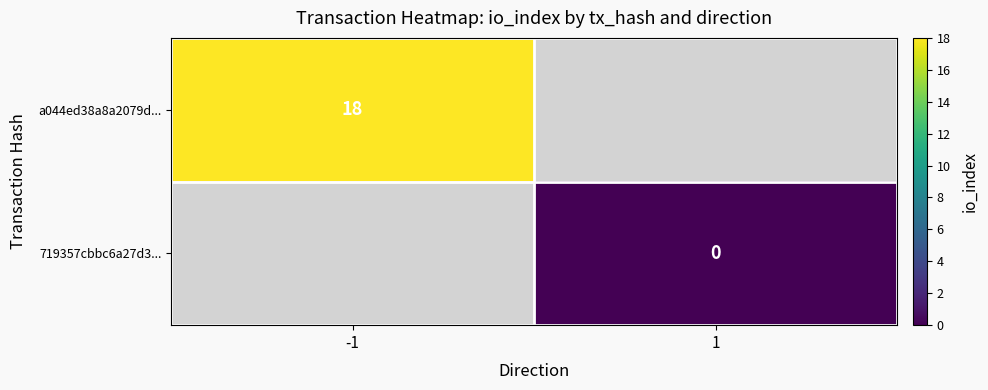

Is it true that a044ed38a8a2079d... equals 18 at -1?

True